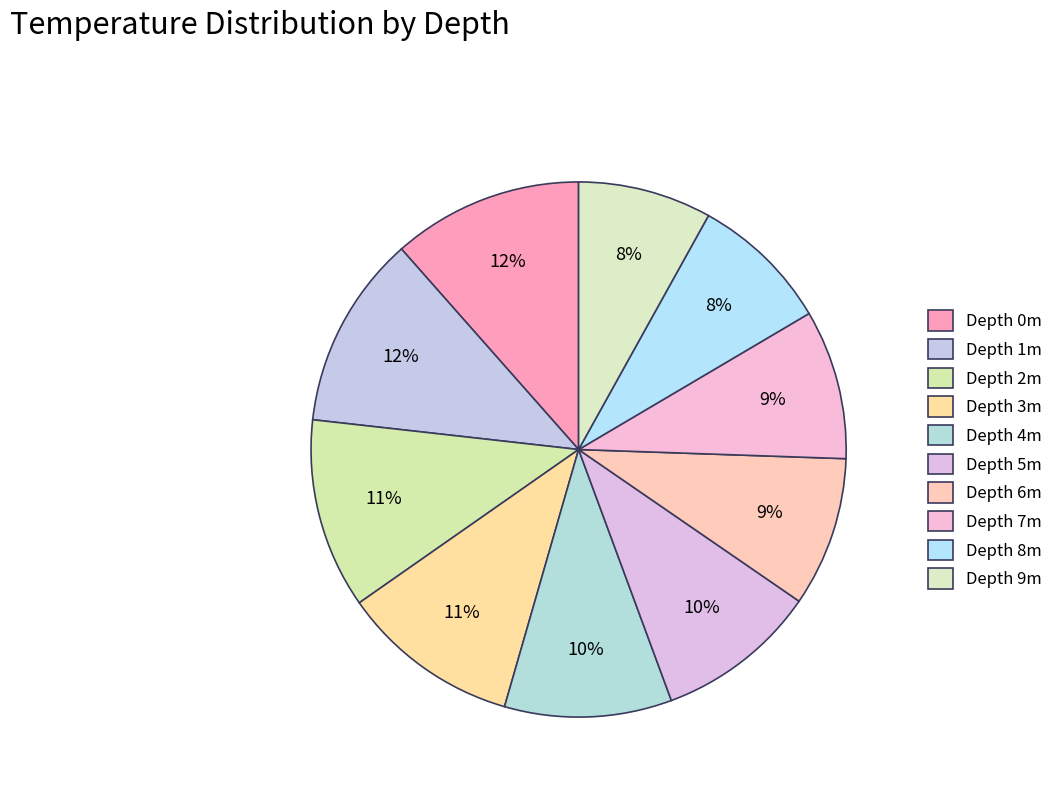

Count the number of slices in the pie.

10